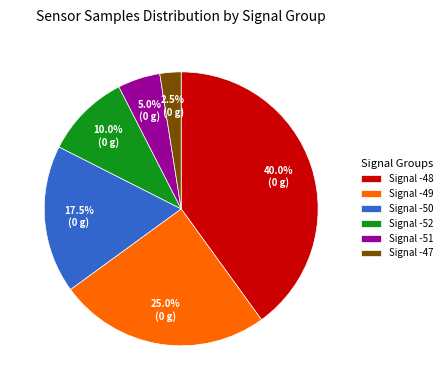

Is there a majority slice in this chart?

No